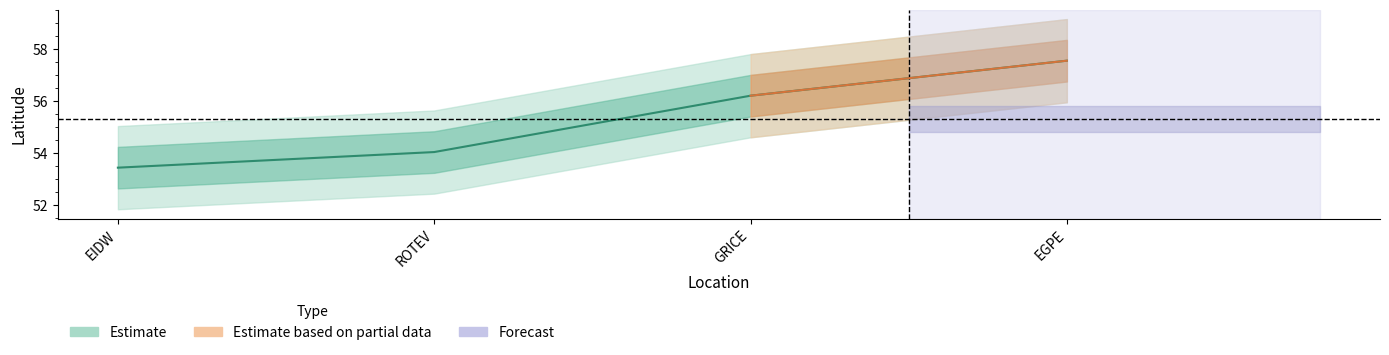

How many lines are shown in the chart?

1